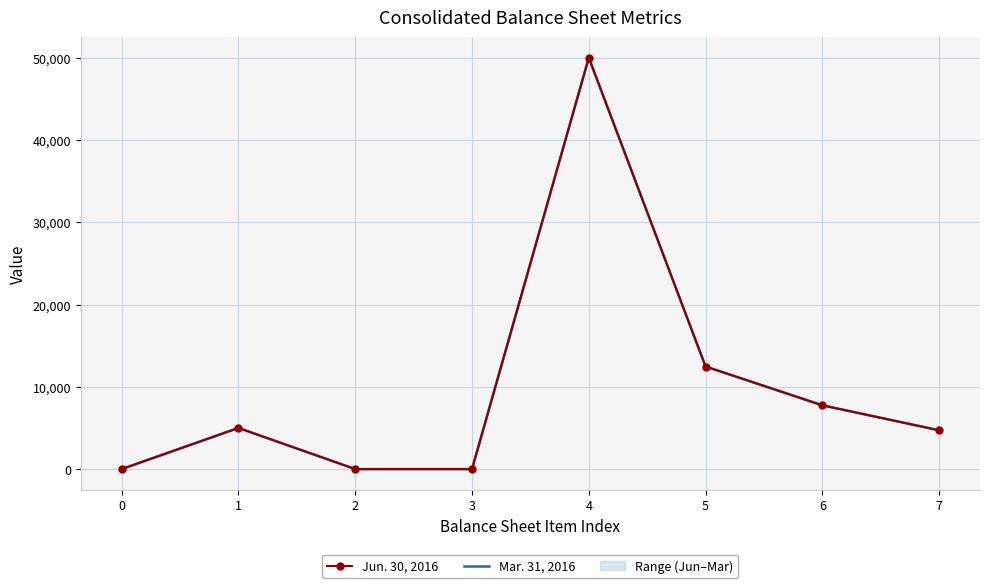

True or false: Mar. 31, 2016 has more than 1 points higher than both neighbors.

True